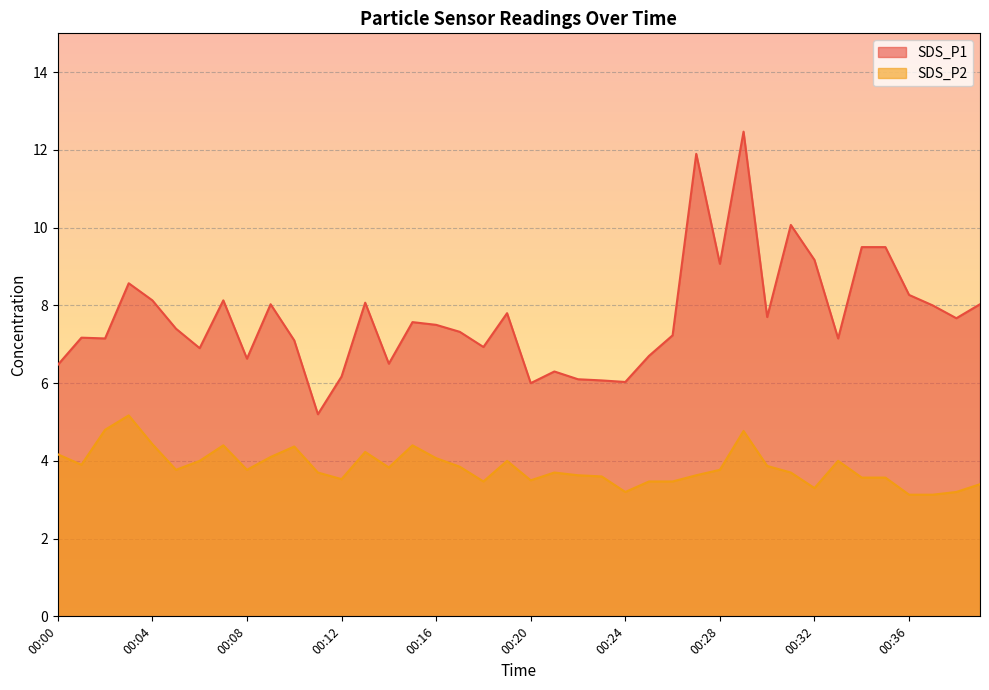

What is the value of the SDS_P2 point at the 29th from the left?

3.8